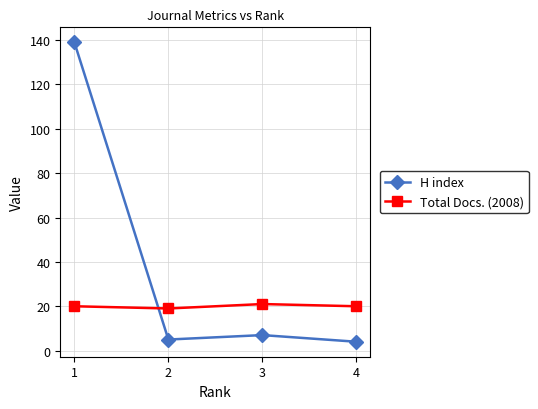

What is the average value of the H index series?

39